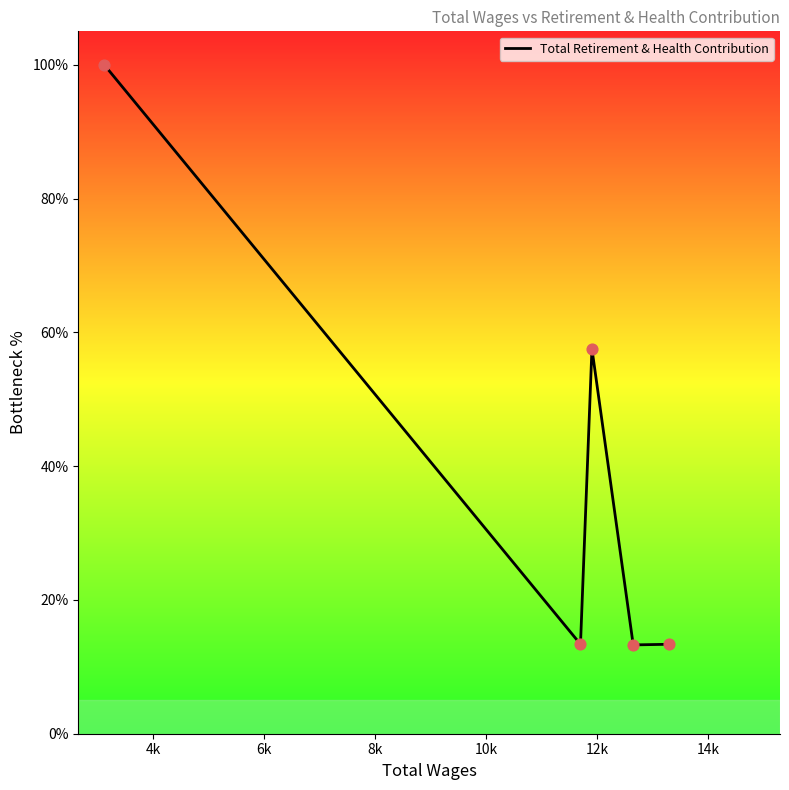

What is the sum of all values?

197.6